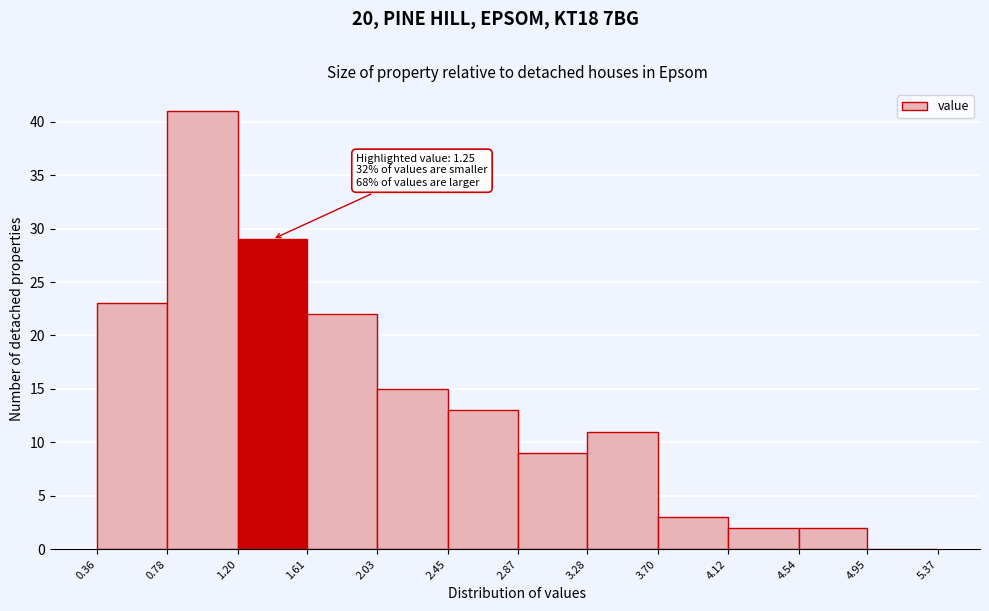

Which range on the x-axis has the tallest bar?

0.78 to 1.20